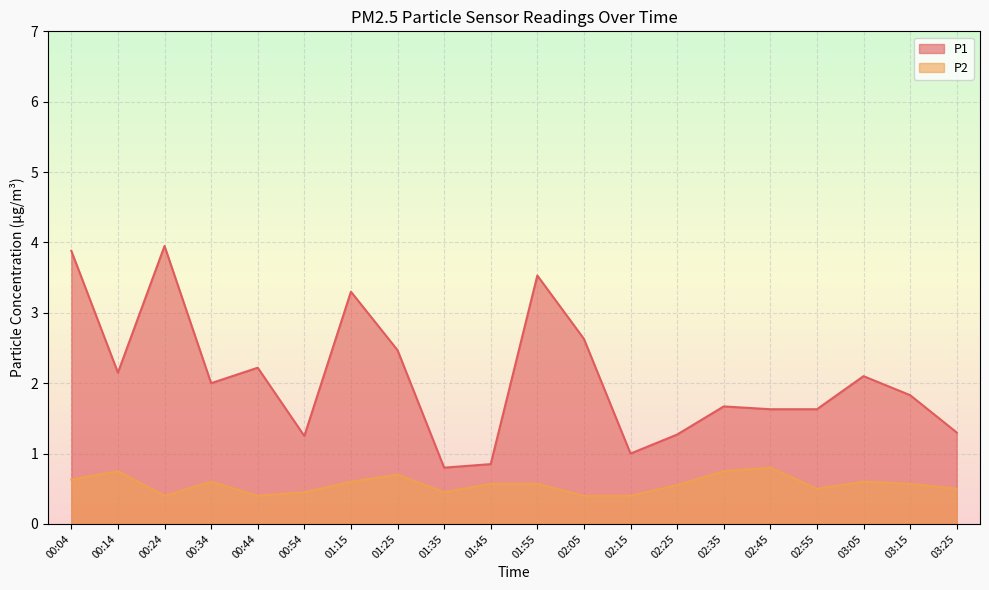

How many data points does each series have?

20